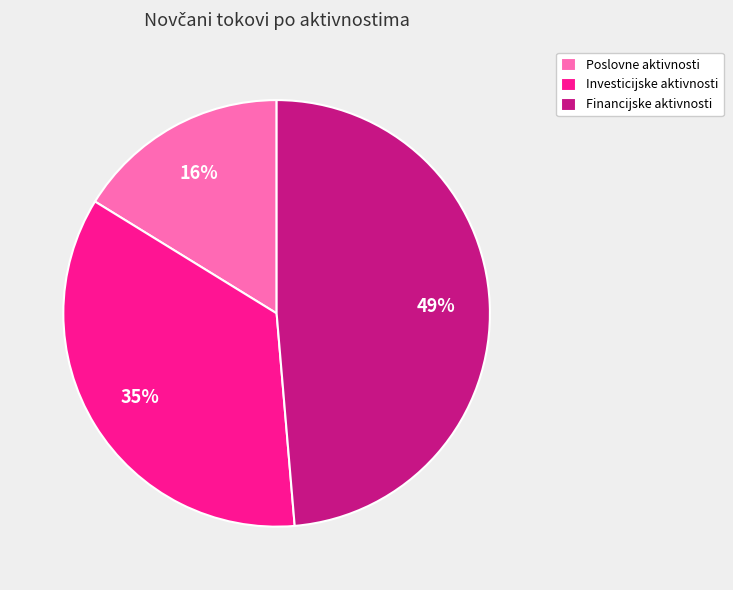

Which category has the smallest portion of the pie?

Poslovne aktivnosti